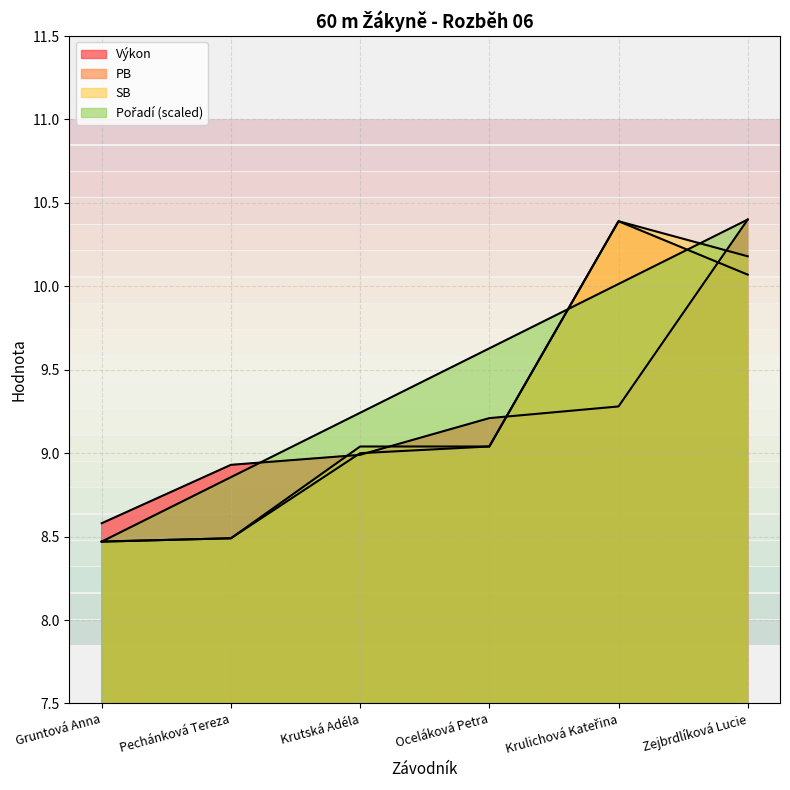

Which series has the largest range (max minus min)?

Pořadí